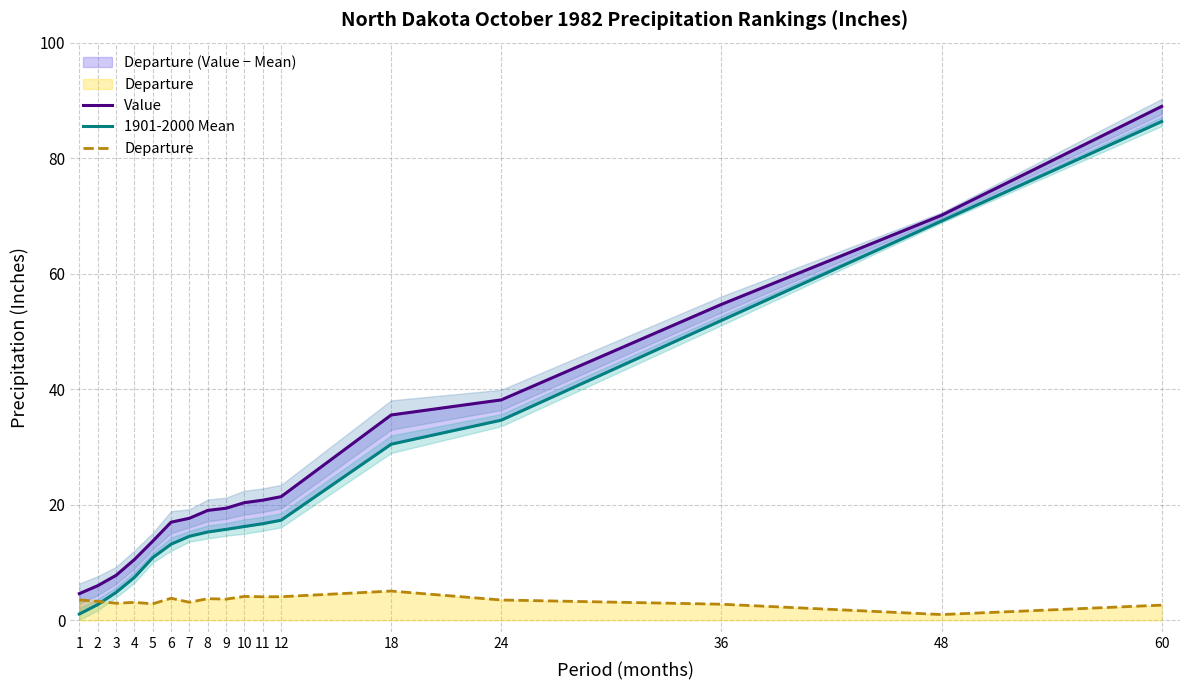

Is the value of Value at 2 greater than the value of 1901-2000 Mean at 1?

Yes